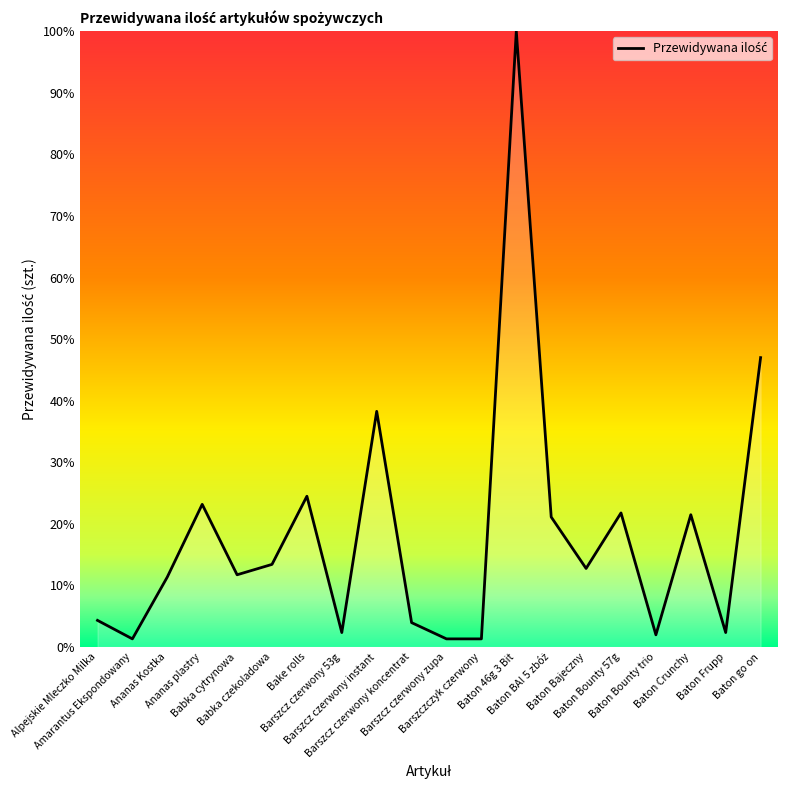

What is the difference between the maximum and minimum values?

98.7